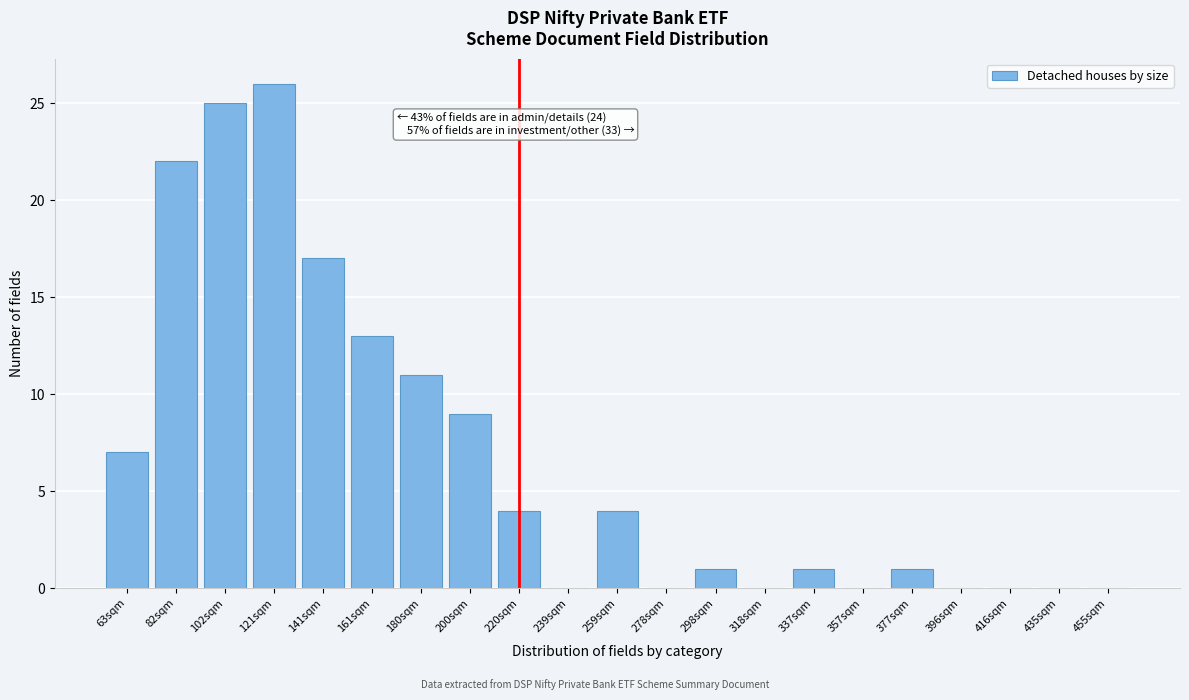

Reading left to right, extract all data points from this chart.

63sqm=7	82sqm=22	102sqm=25	121sqm=26	141sqm=17	161sqm=13	180sqm=11	200sqm=9	220sqm=4	239sqm=0	259sqm=4	278sqm=0	298sqm=1	318sqm=0	337sqm=1	357sqm=0	377sqm=1	396sqm=0	416sqm=0	435sqm=0	455sqm=0